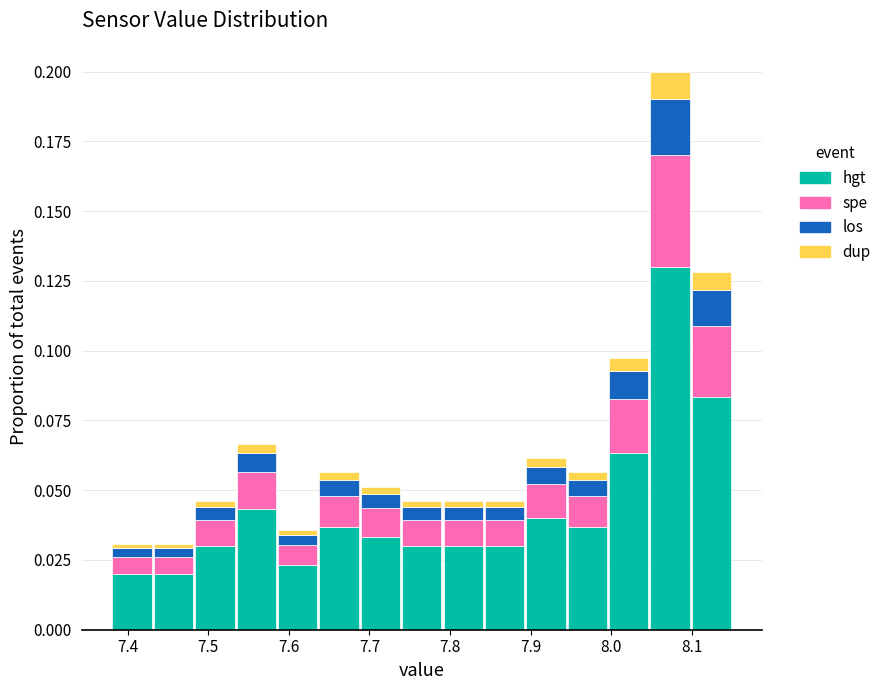

Reading left to right, list every stacked bar in this chart as the range it spans on the x-axis followed by its total height. Neither the bar edges nor the heights are printed on the chart, so give them approximately, as read against the axes.

7.38 to 7.43: 0.030
7.43 to 7.48: 0.030
7.48 to 7.53: 0.045
7.53 to 7.59: 0.065
7.59 to 7.64: 0.035
7.64 to 7.69: 0.055
7.69 to 7.74: 0.050
7.74 to 7.79: 0.045
7.79 to 7.84: 0.045
7.84 to 7.89: 0.045
7.89 to 7.94: 0.060
7.94 to 8.00: 0.055
8.00 to 8.05: 0.095
8.05 to 8.10: 0.200
8.10 to 8.15: 0.130